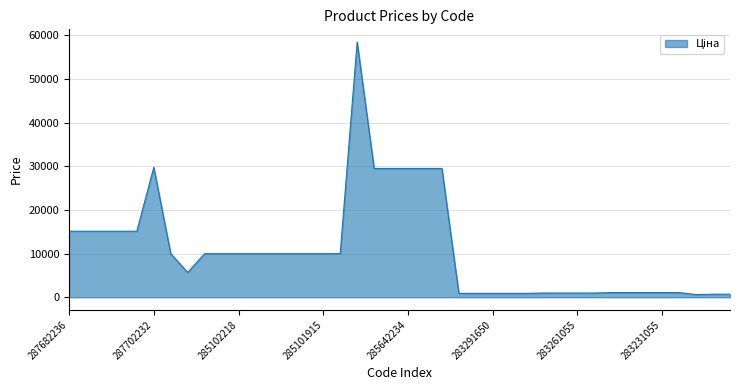

What is the maximum value shown in the chart?

58426.5